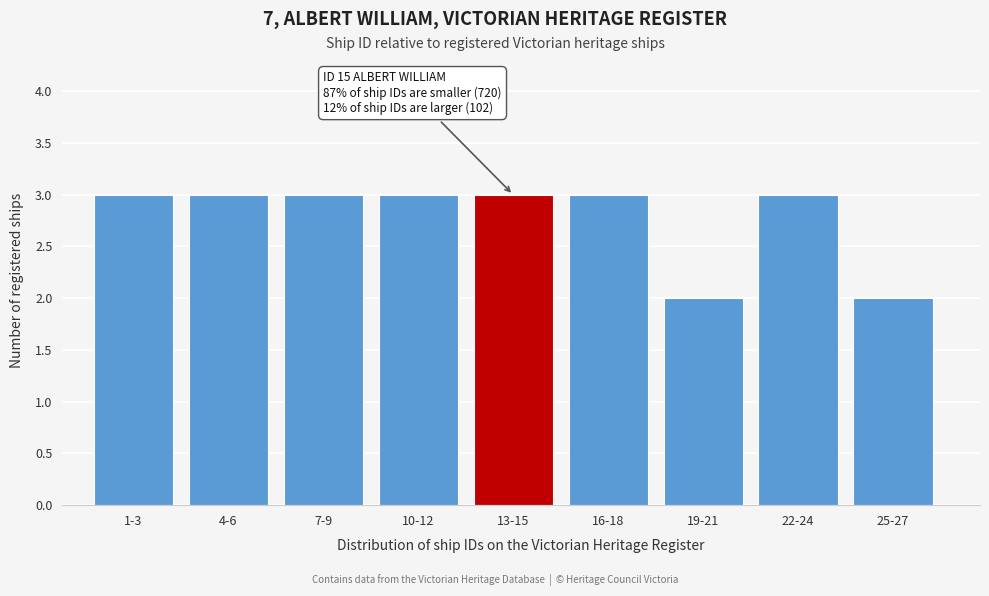

Reading left to right, extract all data points from this chart.

3	3	3	3	3	3	2	3	2